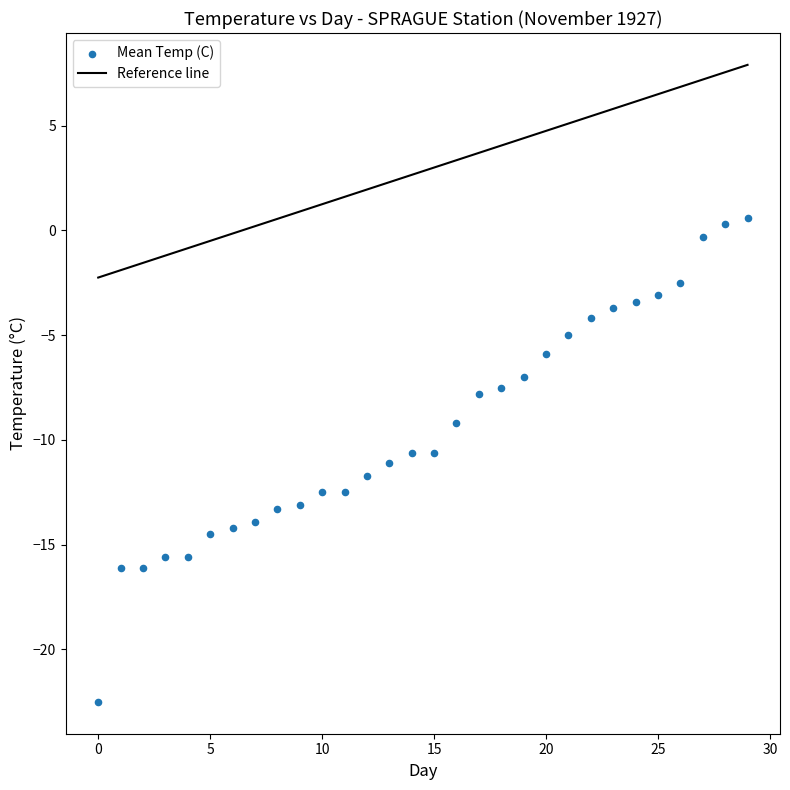

What is the range of Y values (max minus min)?

23.1